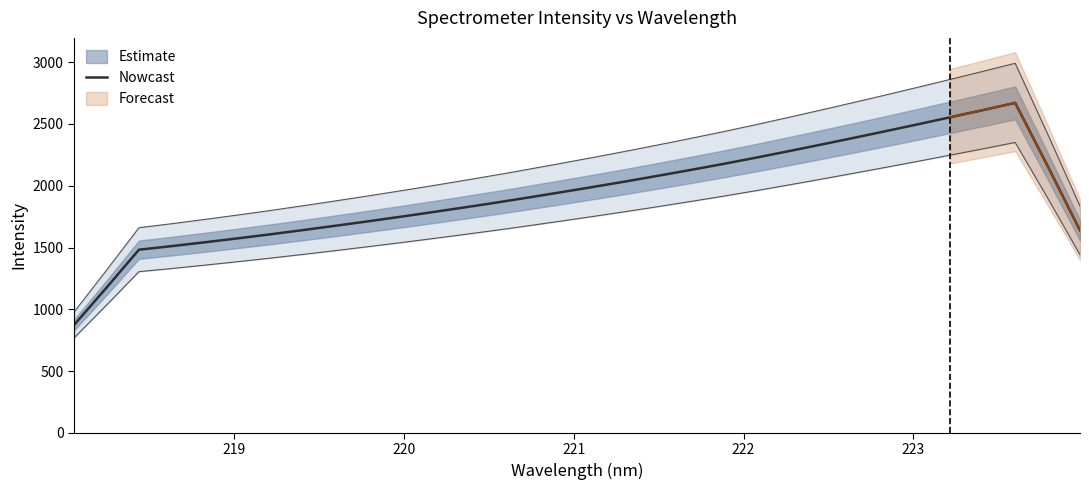

What is the maximum value for Nowcast?

2671.1